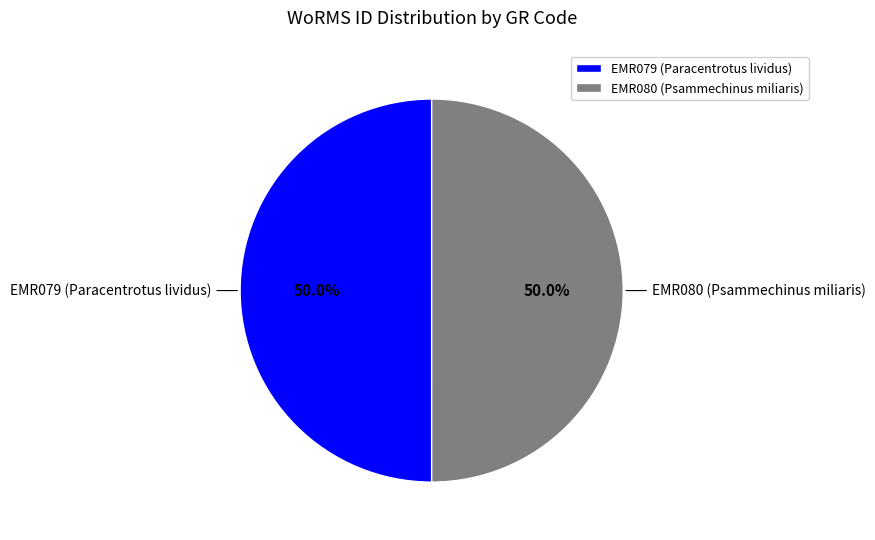

Approximately how many times larger is the value at EMR079 (Paracentrotus lividus) compared to EMR080 (Psammechinus miliaris)?

1.0